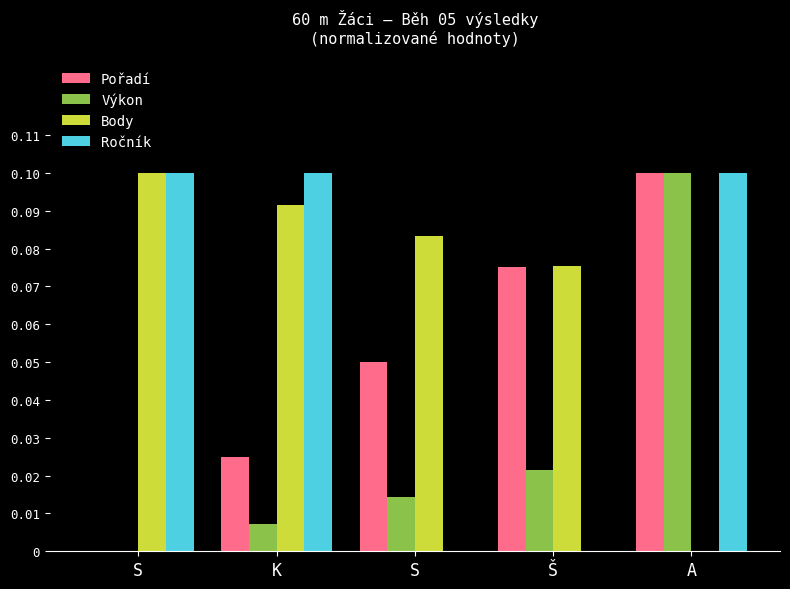

Does the chart contain stacked bars?

No